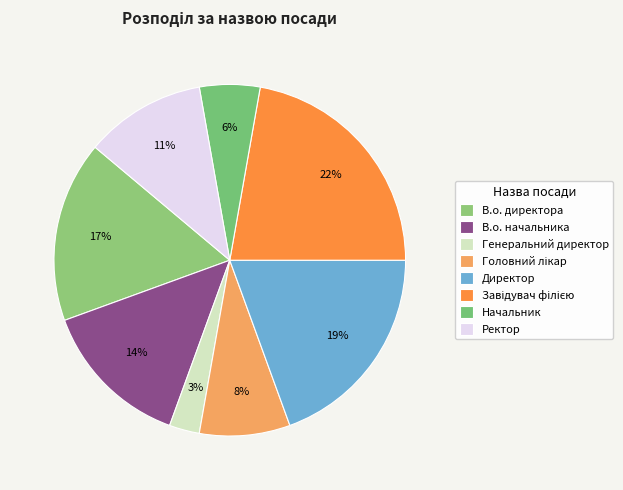

Approximately how many times larger is the value at Головний лікар compared to Завідувач філією?

0.4